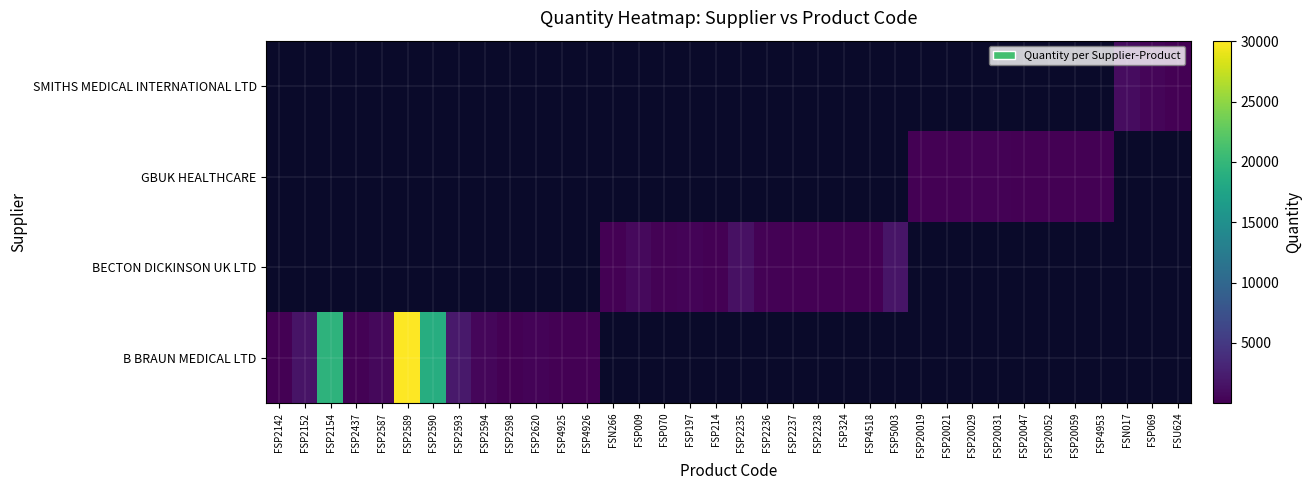

Read the BECTON DICKINSON UK LTD value at FSP5003.

1735.0